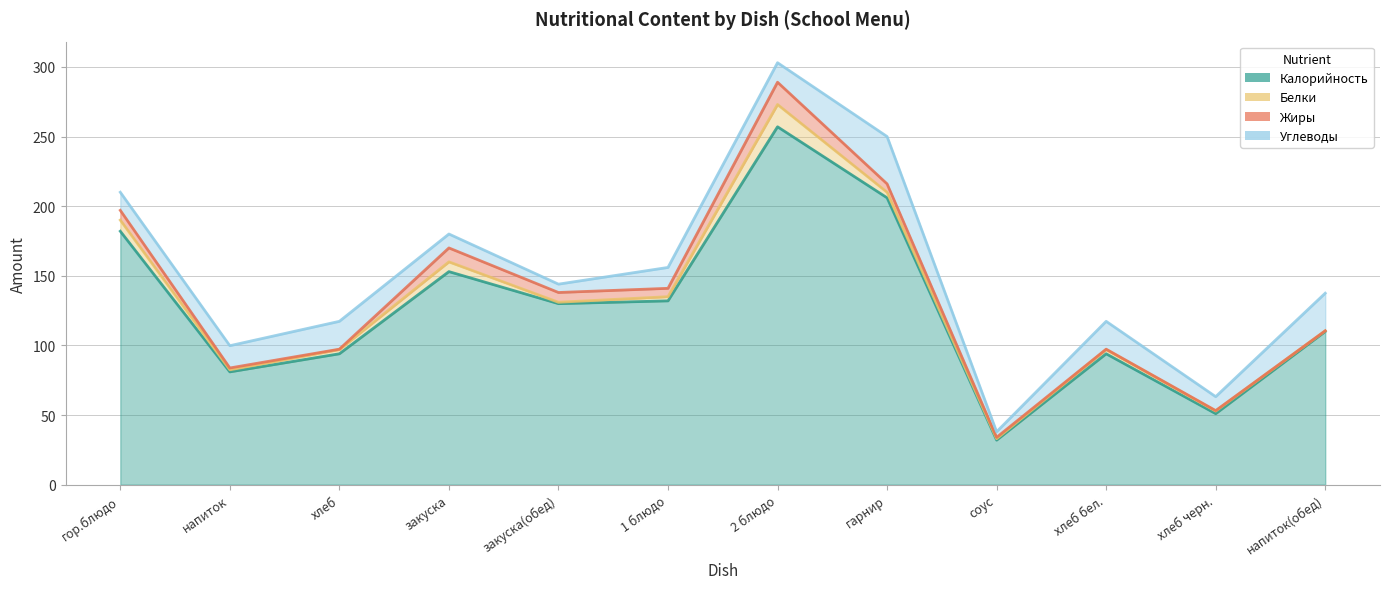

What is the label of the 3rd point from the left?

хлеб